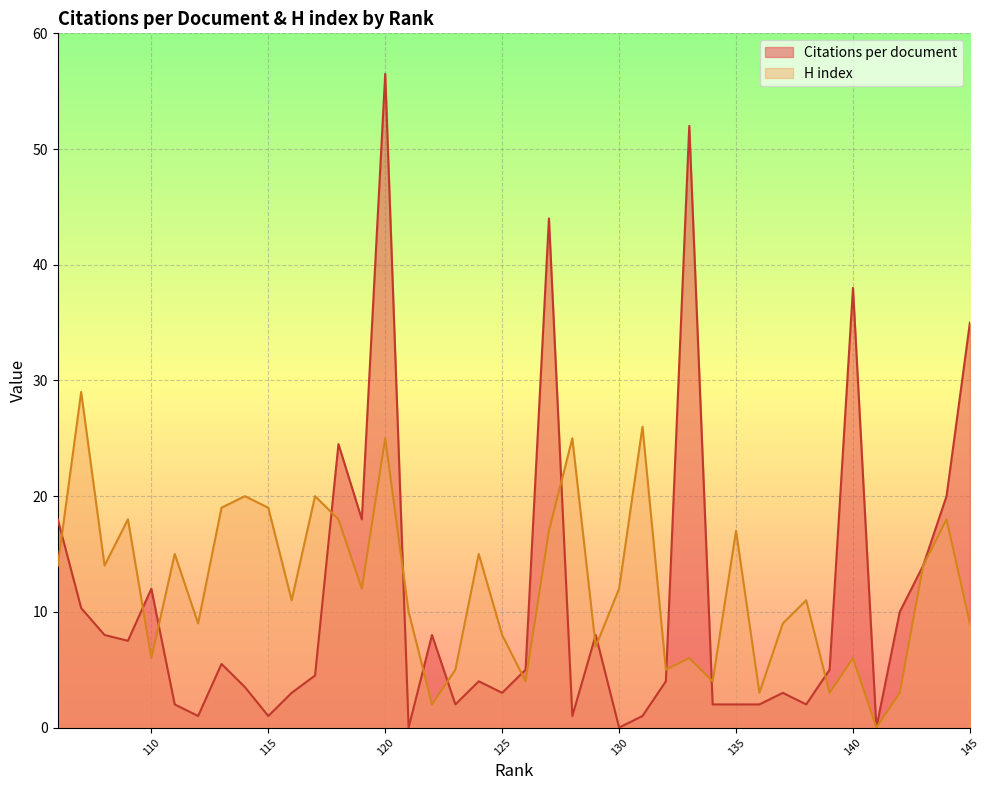

How many times do H index and Citations per document cross each other?

14